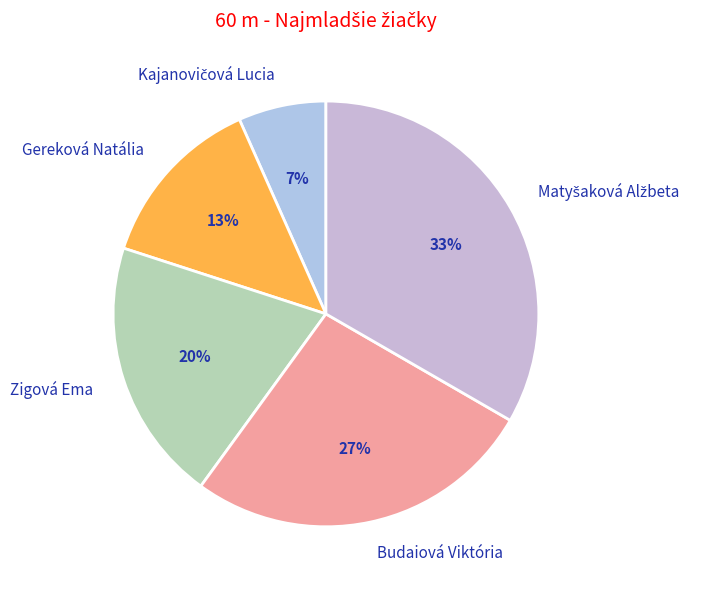

To the nearest percent, what is the combined percentage of Budaiová Viktória and Zigová Ema?

47%